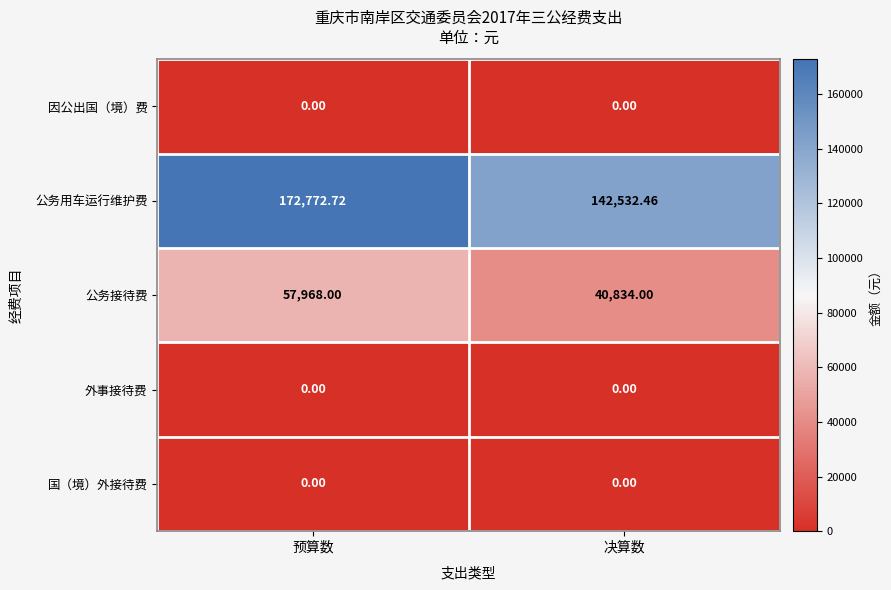

What is the difference between the highest and lowest values at 预算数?

172772.7